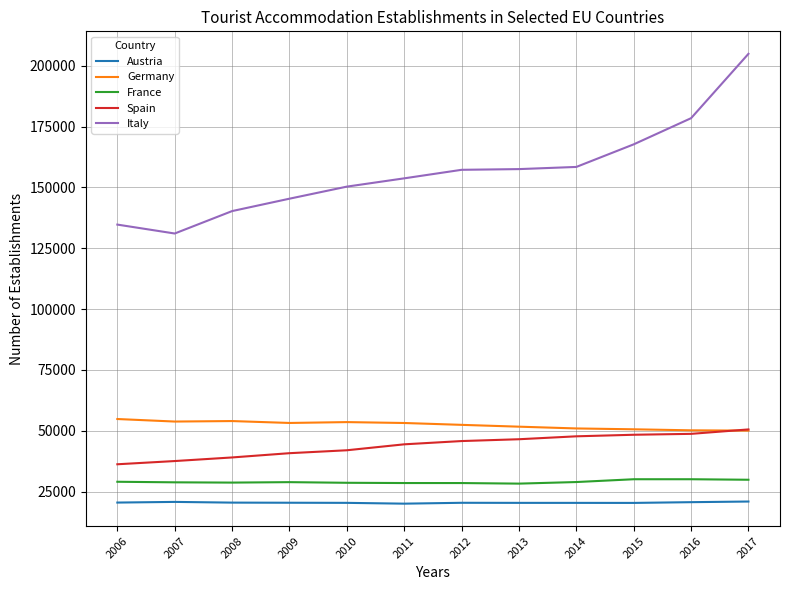

Which series changed the most between 2016 and 2017?

Italy